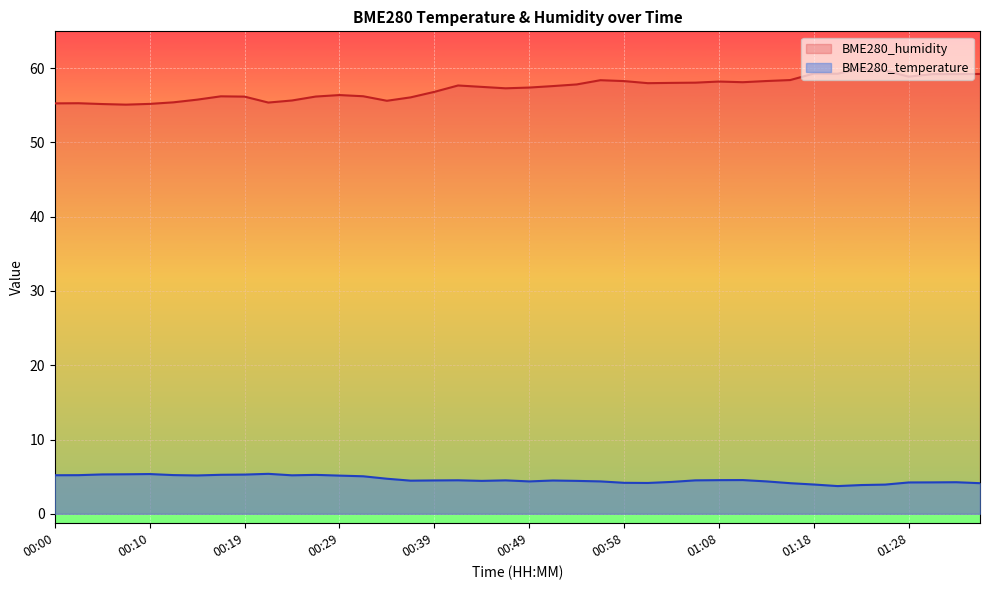

How many data points in BME280_humidity are above 57?

23